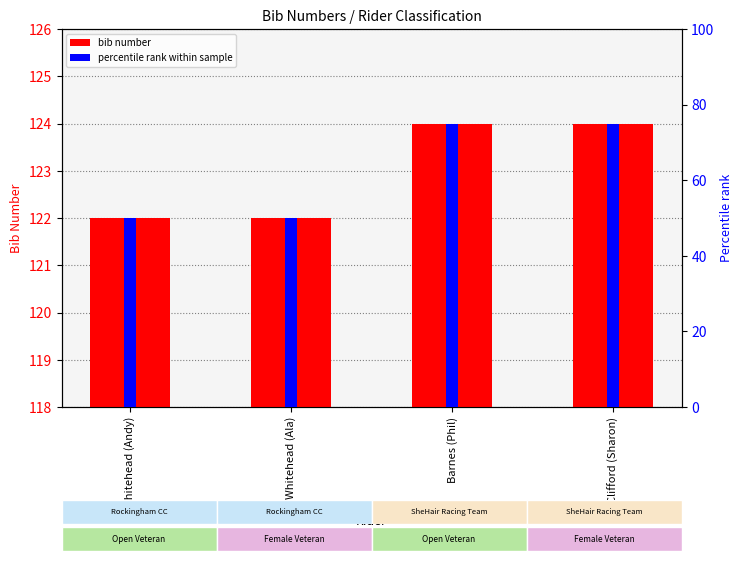

What is the sum of the percentile rank values at Barnes (Phil) and Clifford (Sharon)?

150